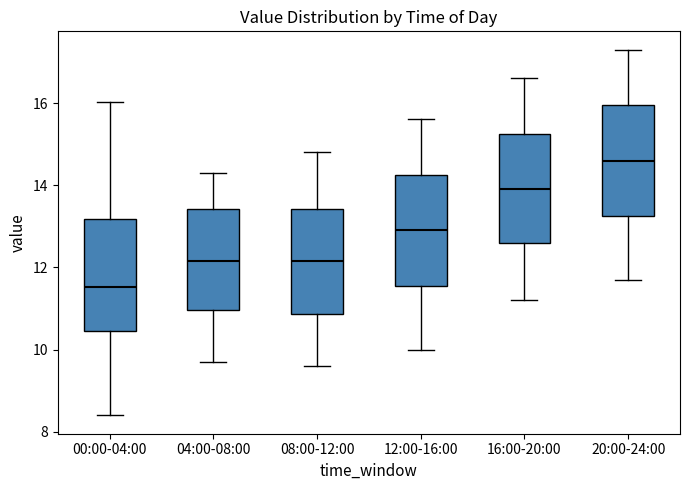

Reading left to right, read every box against the y-axis: the position of its median line, the range the box covers, and the ends of its whiskers. The values are not printed on the chart, so give them approximately, as read against the axis.

00:00-04:00: median 11.6, box 10.4 to 13.2, whiskers 8.4 to 16.0
04:00-08:00: median 12.2, box 11.0 to 13.4, whiskers 9.8 to 14.4
08:00-12:00: median 12.2, box 10.8 to 13.4, whiskers 9.6 to 14.8
12:00-16:00: median 13.0, box 11.6 to 14.2, whiskers 10.0 to 15.6
16:00-20:00: median 14.0, box 12.6 to 15.2, whiskers 11.2 to 16.6
20:00-24:00: median 14.6, box 13.2 to 16.0, whiskers 11.8 to 17.4